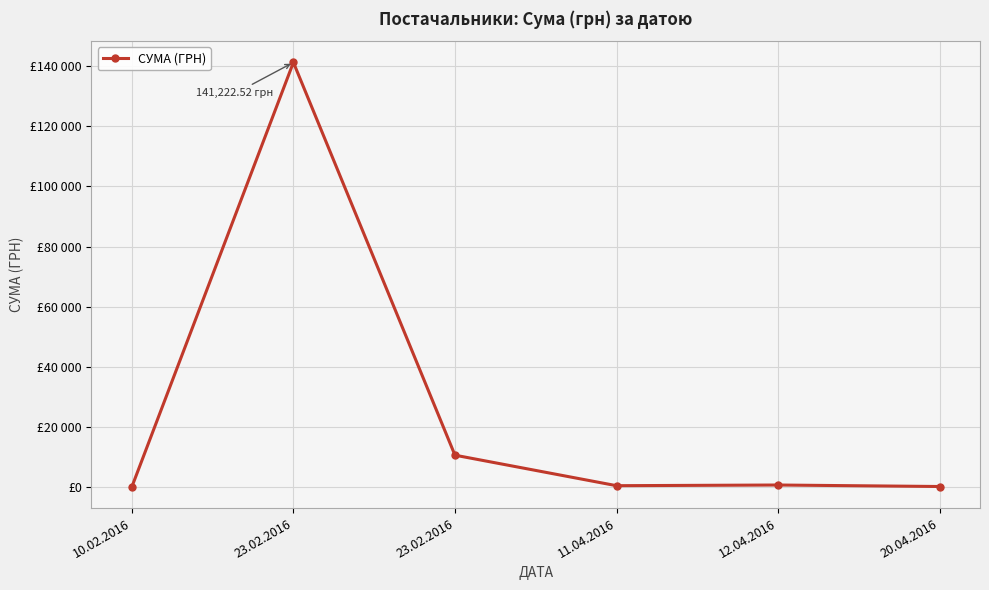

How many values exceed 745?

3